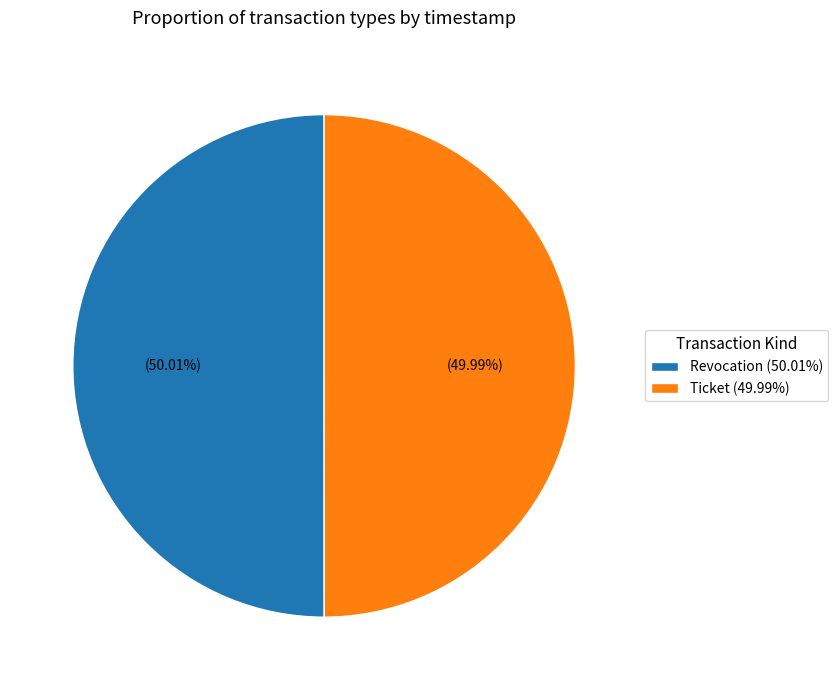

True or false: Ticket accounts for 50% of the total.

True